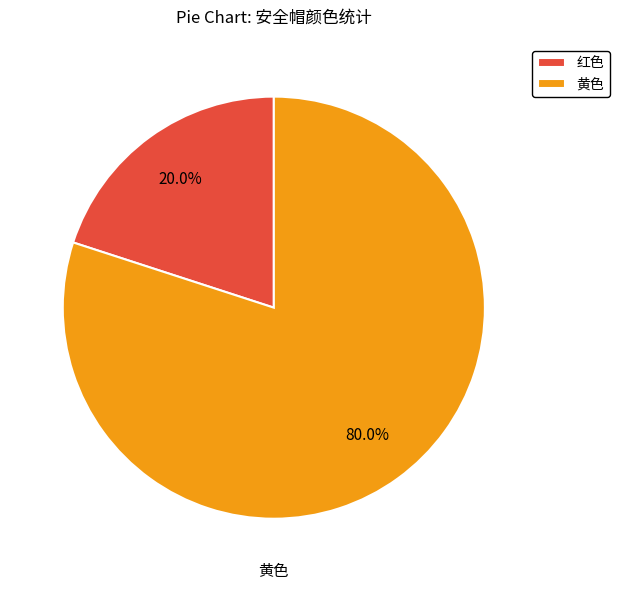

What percentage do 黄色 and 红色 together represent?

100.0%